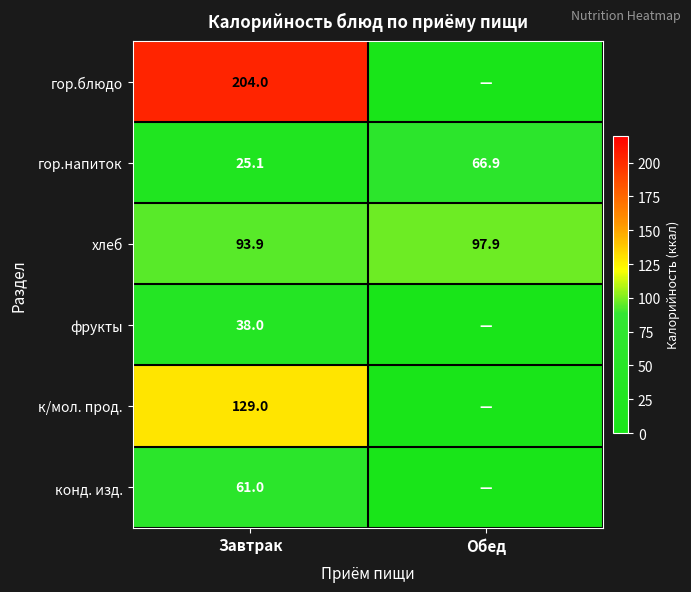

How many series are shown in this chart?

6